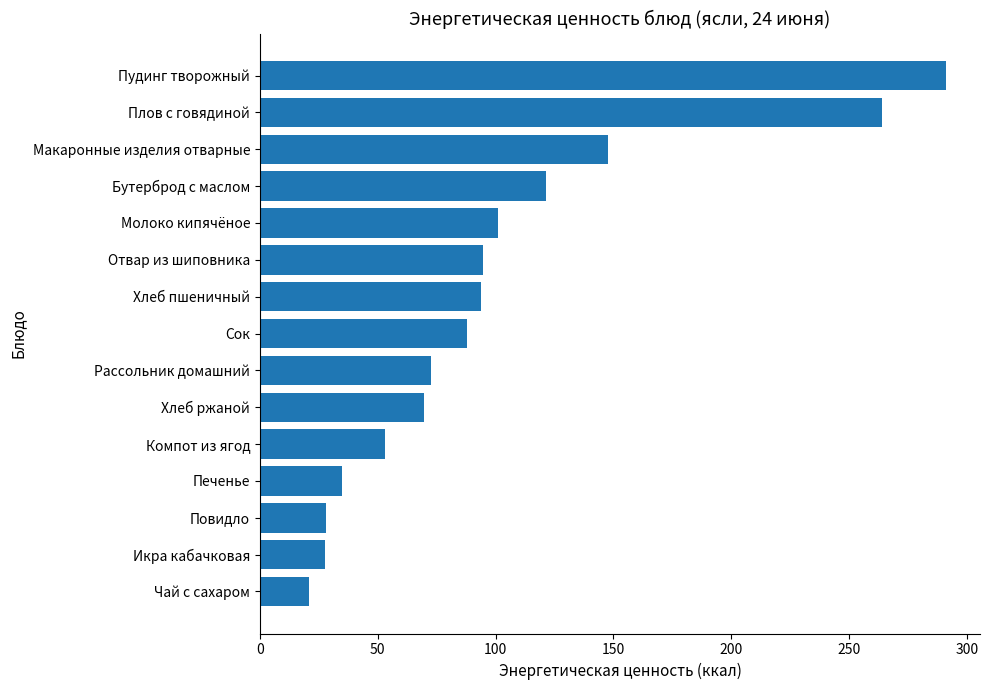

What is the difference between the maximum and second lowest values?

263.4